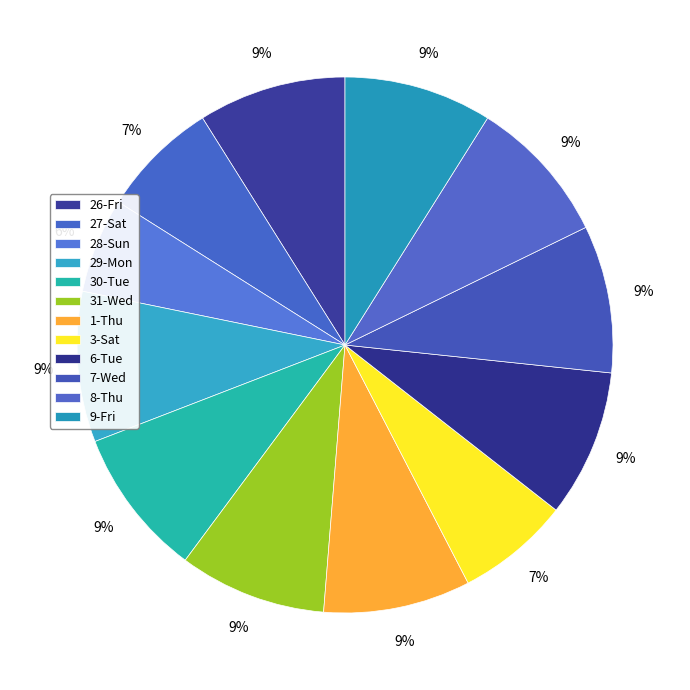

Is 1-Thu the majority of the pie?

No